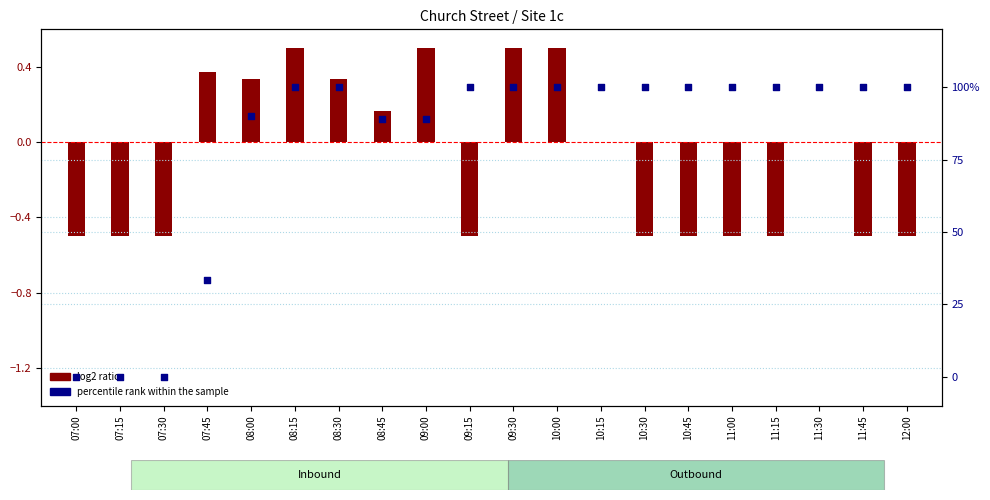

At how many categories does at least one series exceed 12?

17